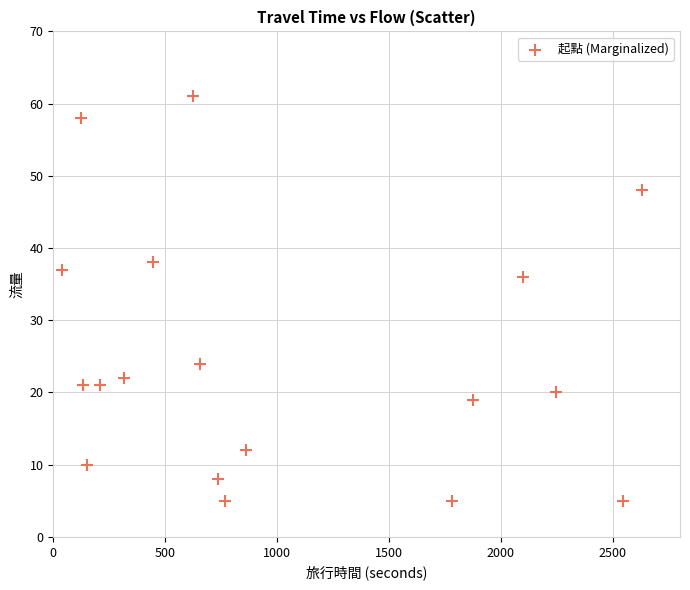

What is the range of X values (max minus min)?

2588